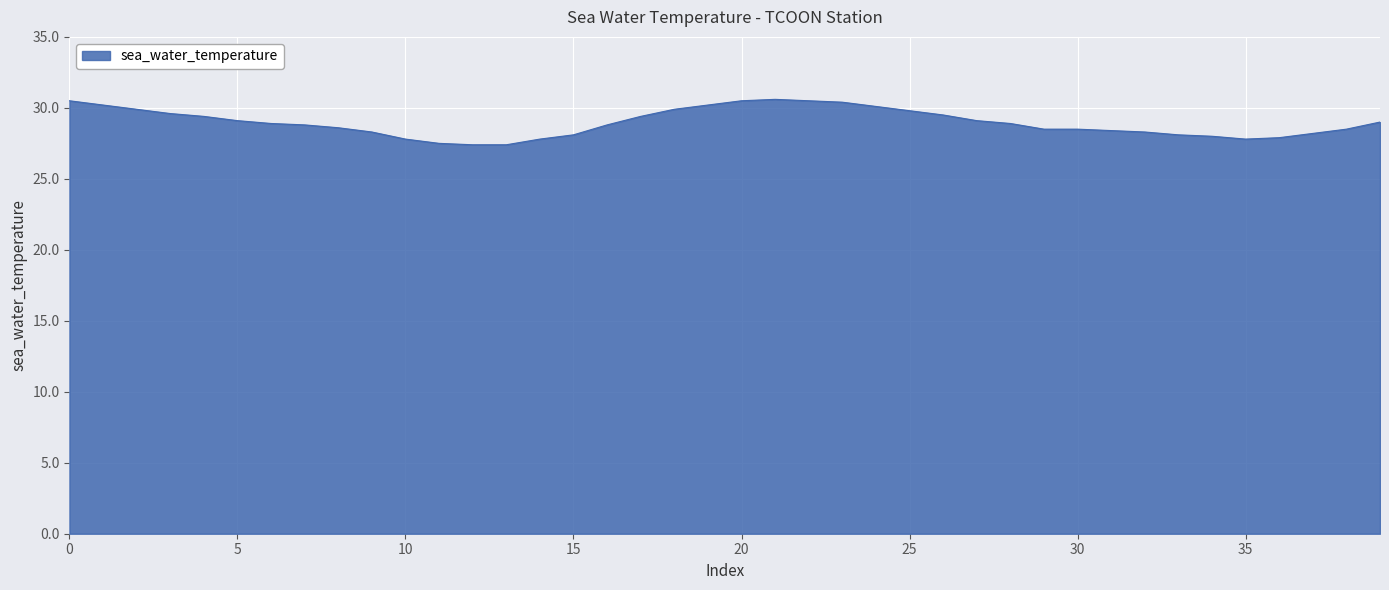

What is the difference between the maximum and minimum values?

3.2